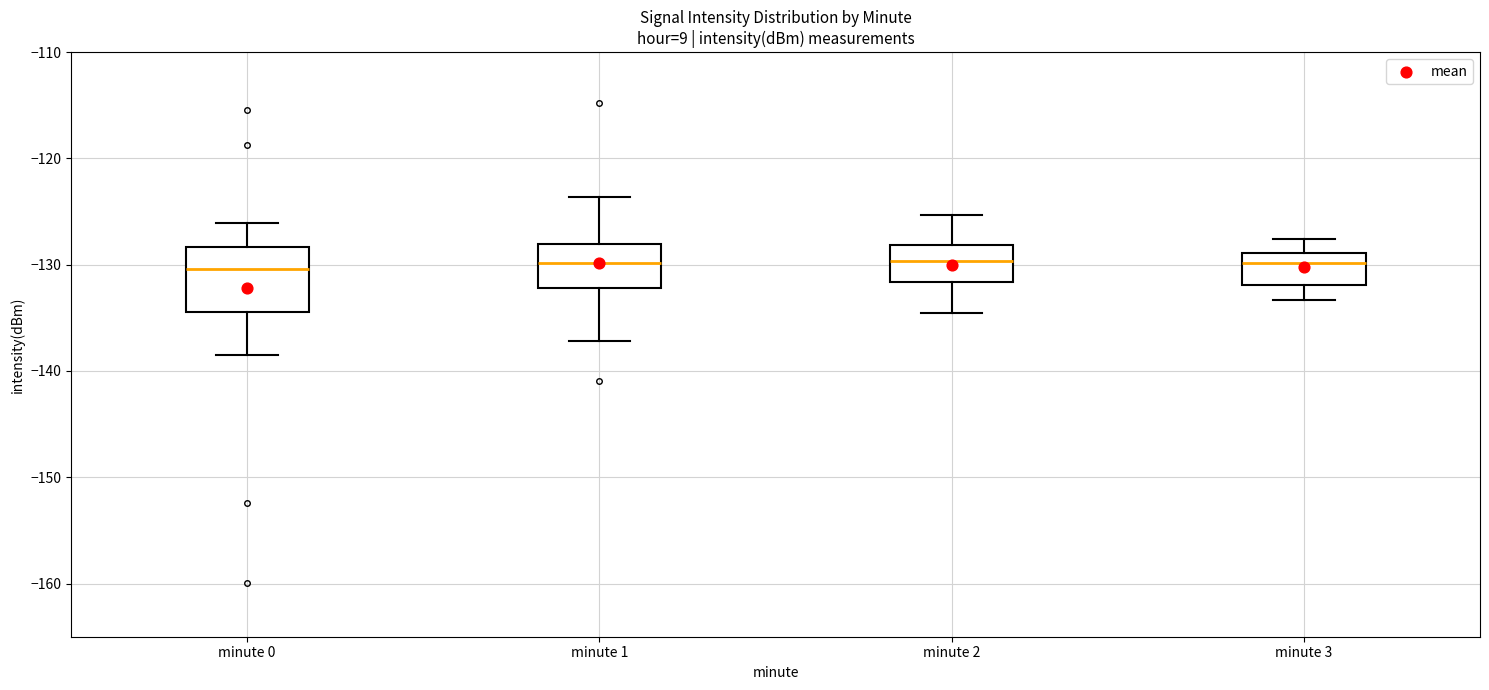

Reading left to right, read every box against the y-axis: the position of its median line, the range the box covers, and the ends of its whiskers. The values are not printed on the chart, so give them approximately, as read against the axis.

minute 0: median -130, box -134 to -128, whiskers -139 to -126
minute 1: median -130, box -132 to -128, whiskers -137 to -124
minute 2: median -130, box -132 to -128, whiskers -135 to -125
minute 3: median -130, box -132 to -129, whiskers -133 to -128